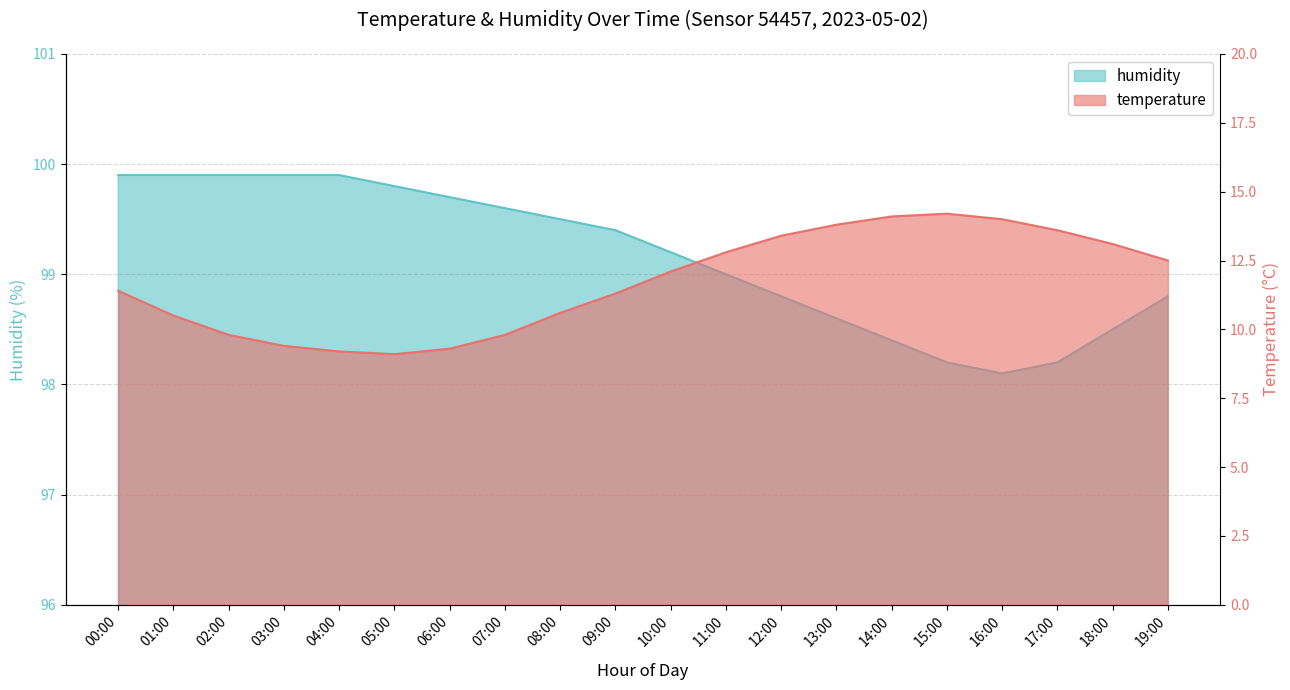

True or false: humidity and temperature cross at least once.

False